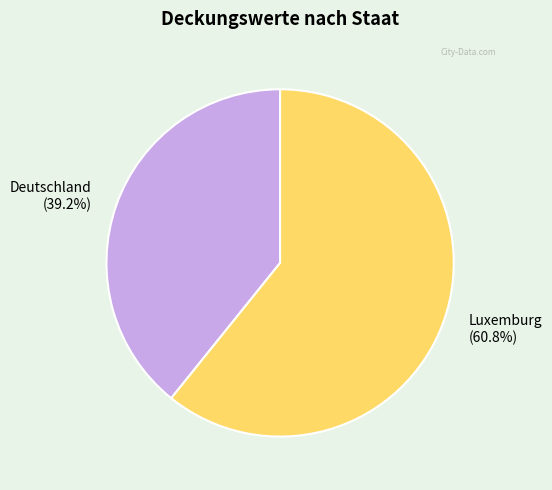

What percentage is NOT represented by Deutschland?

60.8%